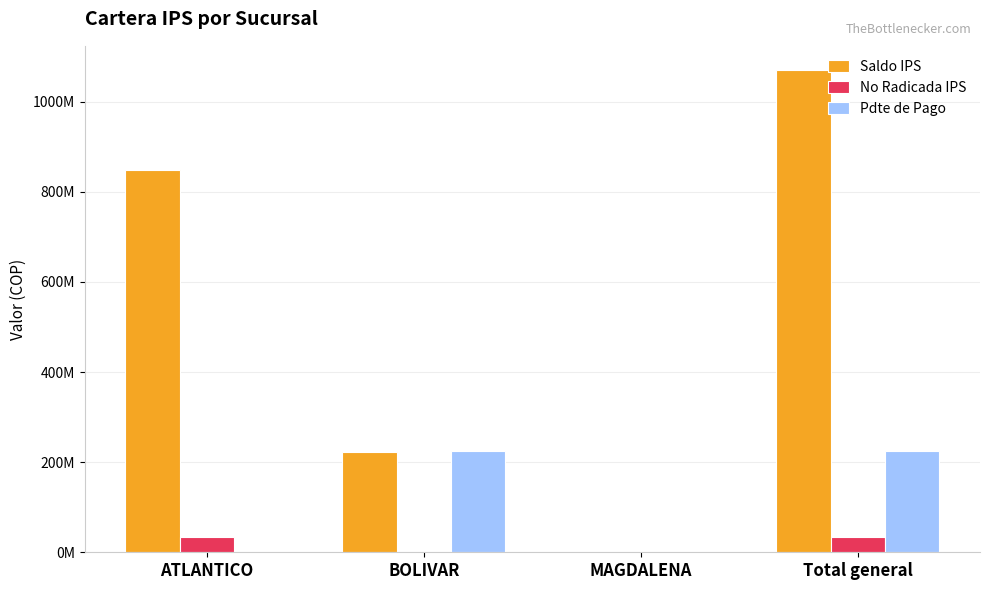

Is it true that Pdte de Pago equals 680000 at MAGDALENA?

True